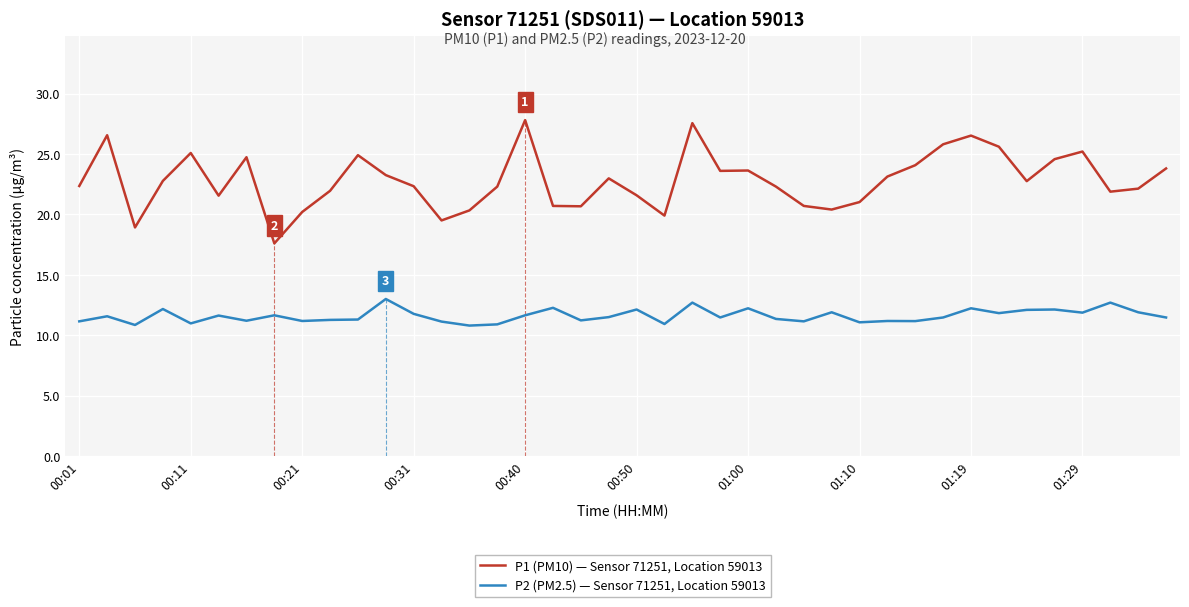

What is the total value across all series at 33?

37.4